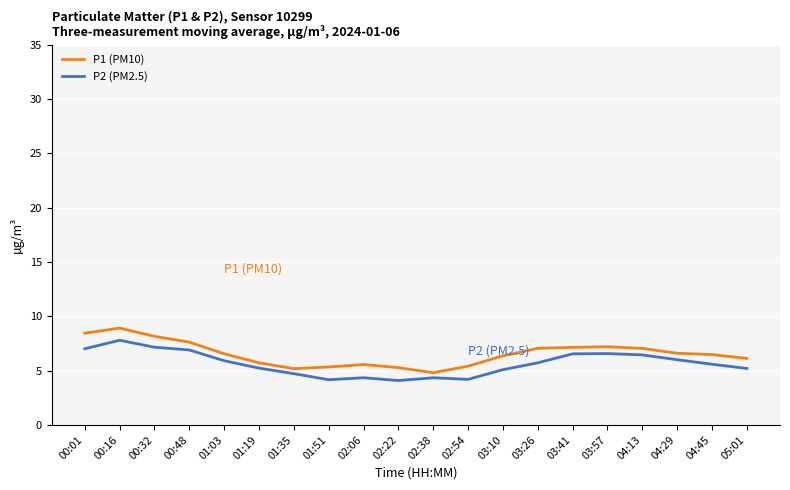

What position from the left is 02:38?

11